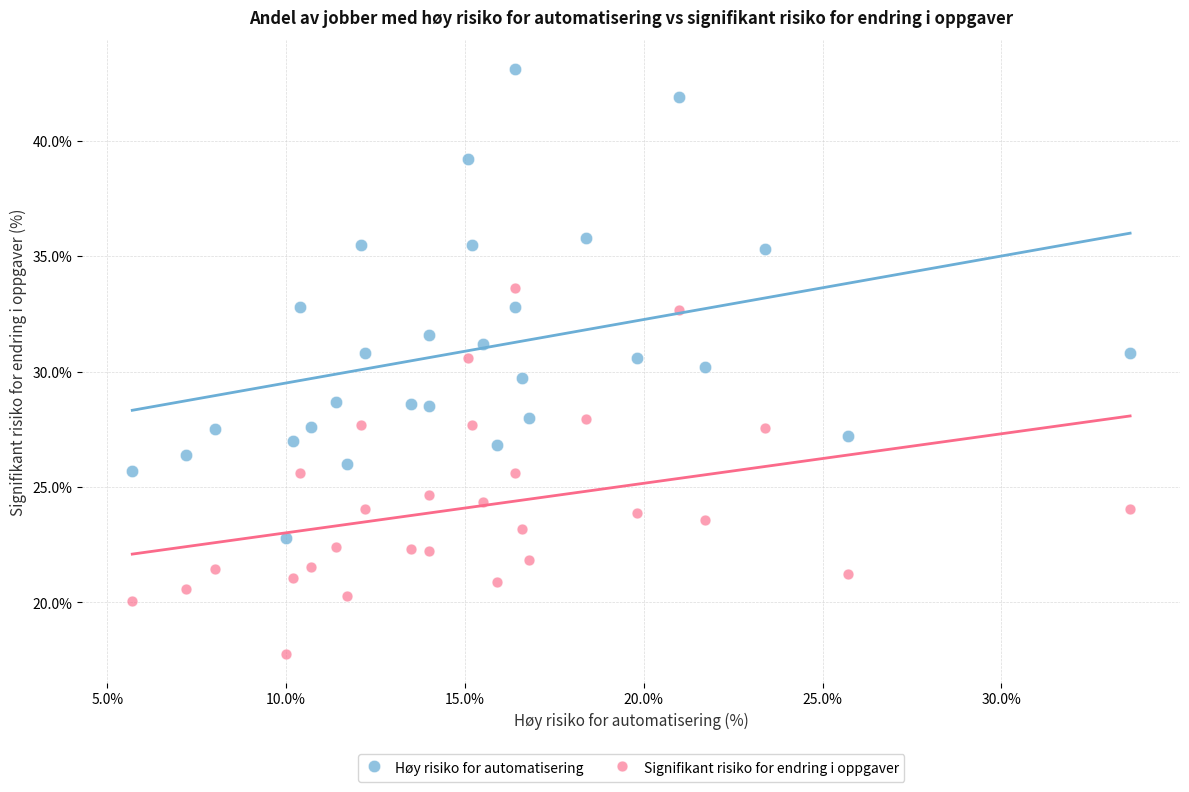

Which series reaches the minimum Y coordinate?

Signifikant risiko for endring i oppgaver